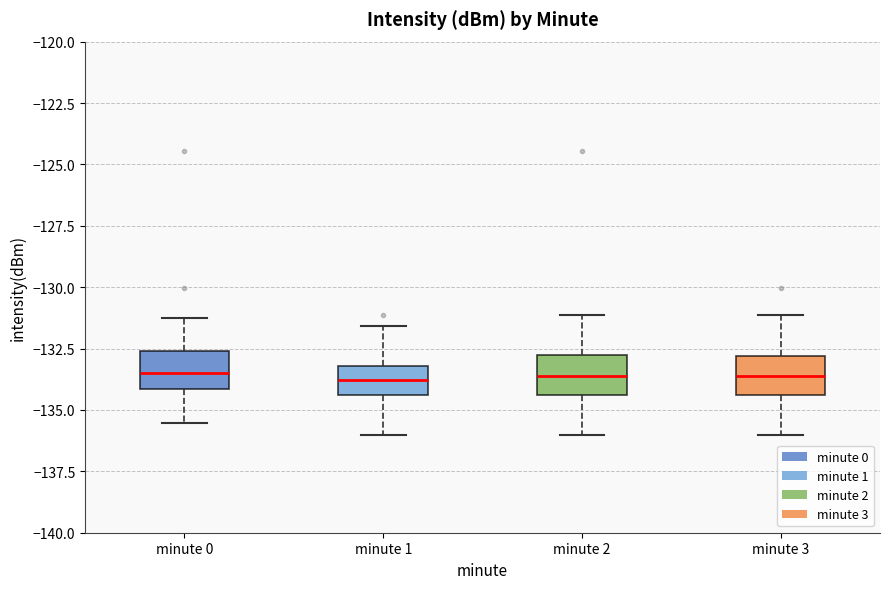

Where does the median line of the box for minute 3 sit on the y-axis? The values are not printed on the chart, so give them approximately, as read against the axis.

-133.5